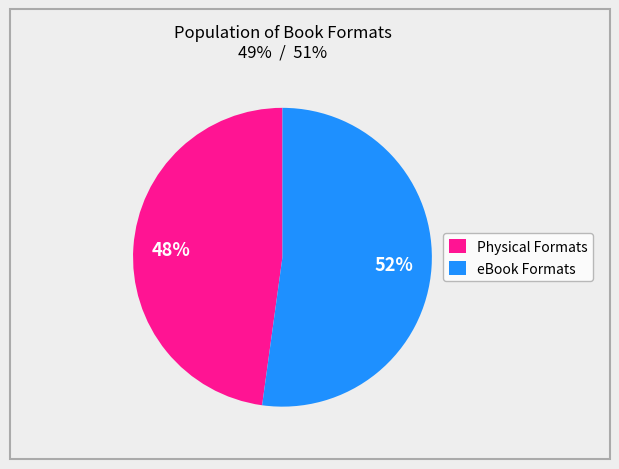

To the nearest percent, what percentage of the pie is eBook Formats?

52%